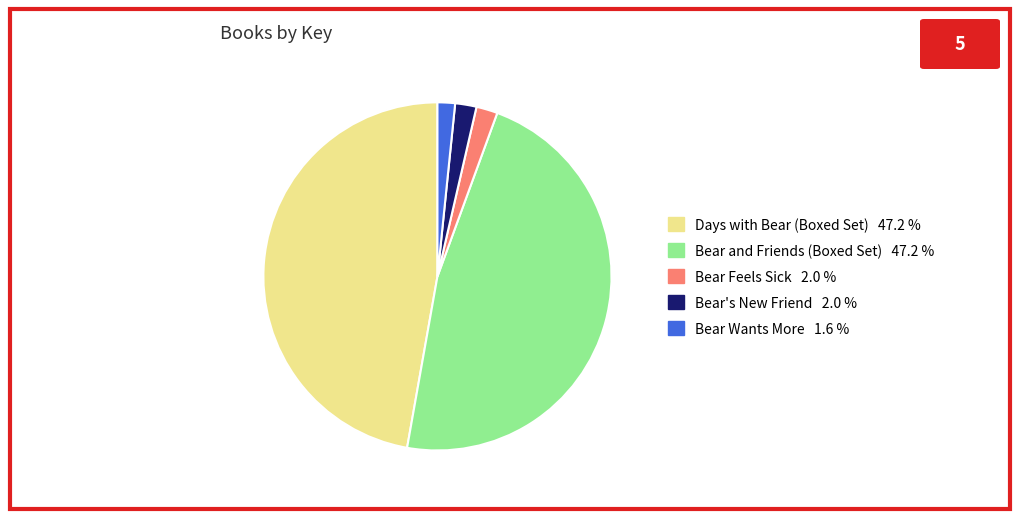

Combined, do Days with Bear (Boxed Set) and Bear Feels Sick account for over 50%?

No